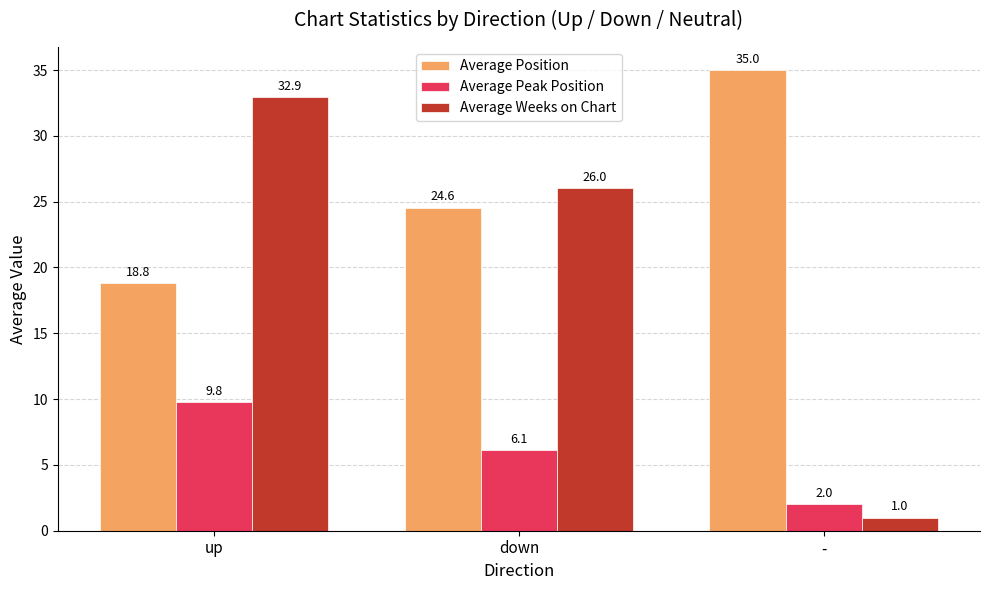

What is the sum of the Average Position values at down and -?

59.6